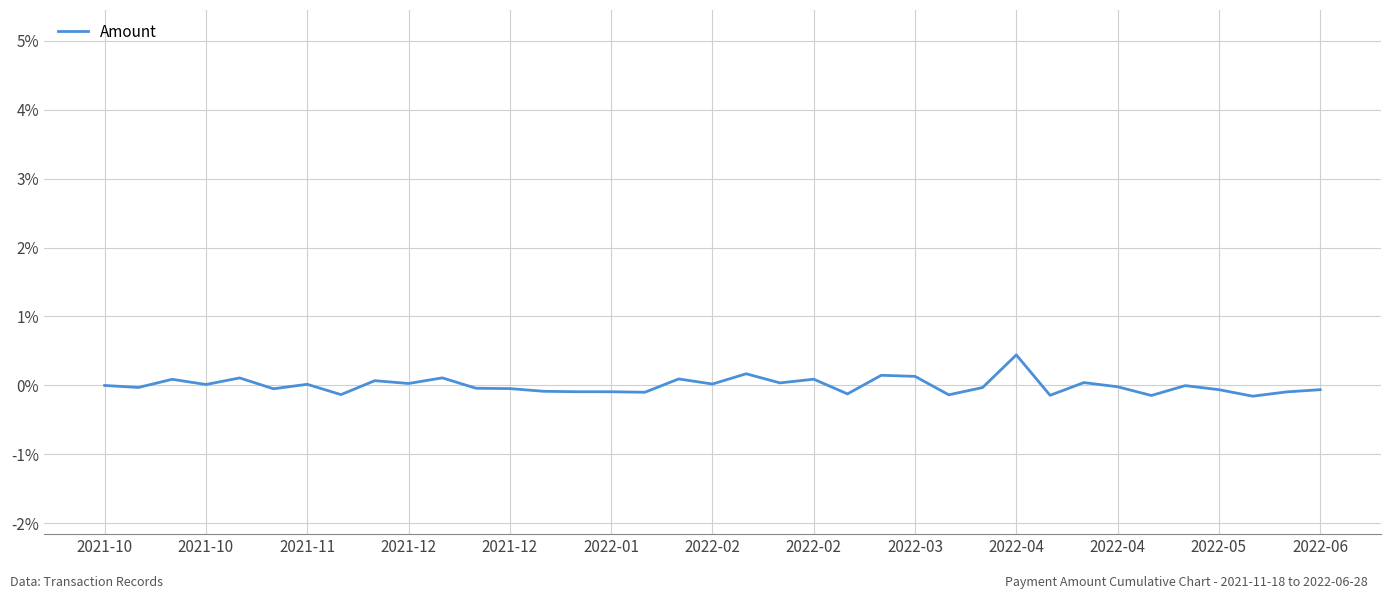

What is the maximum value shown in the chart?

0.4